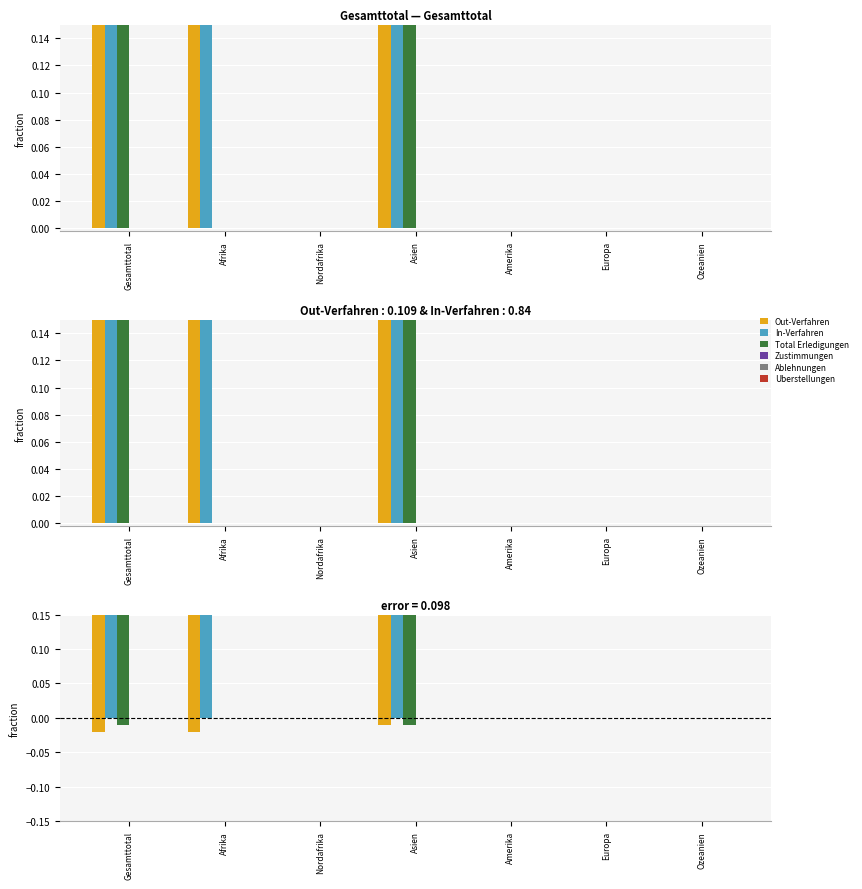

What are all the series names shown in the legend?

Out-Verfahren, In-Verfahren, Total Erledigungen, Zustimmungen, Ablehnungen, Uberstellungen